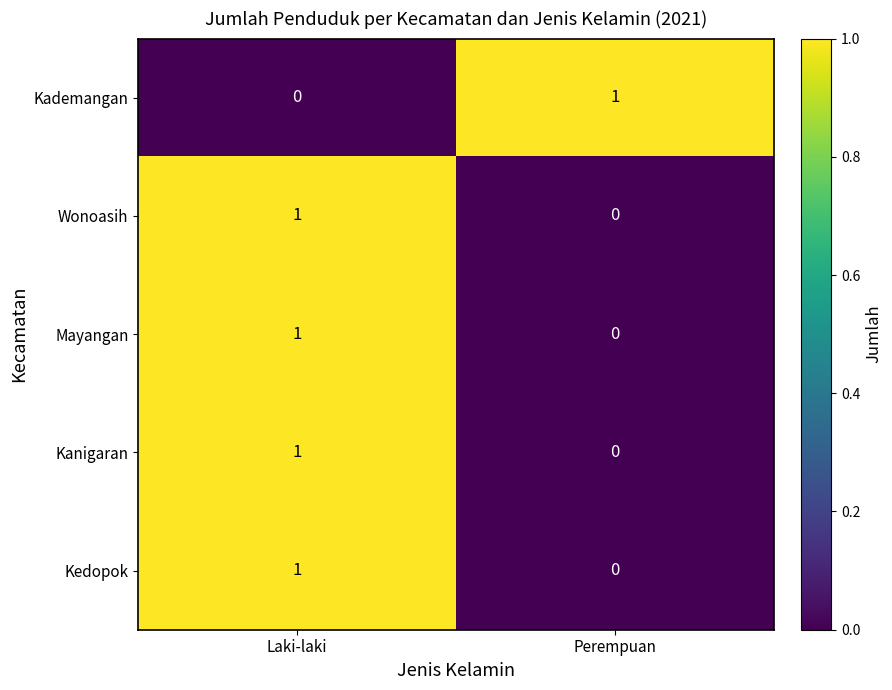

Where is Mayangan nearest to the value 0?

Perempuan